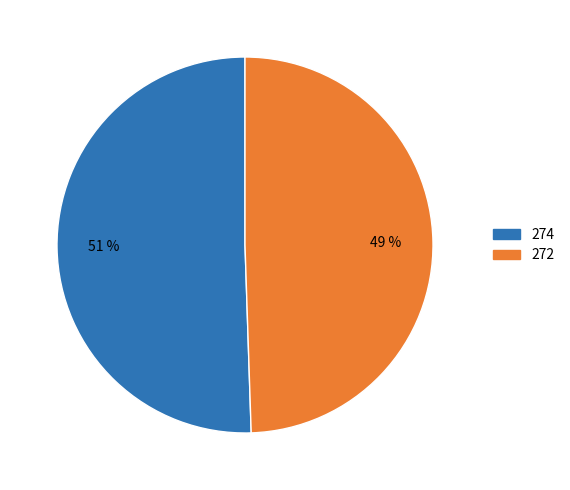

Which has a higher value, 272 or 274?

274